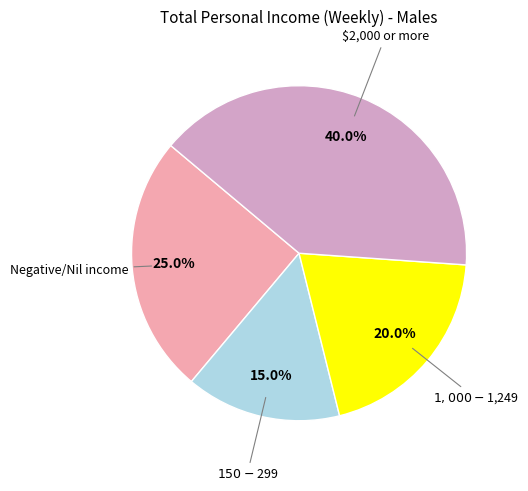

Does any single category account for the majority?

No